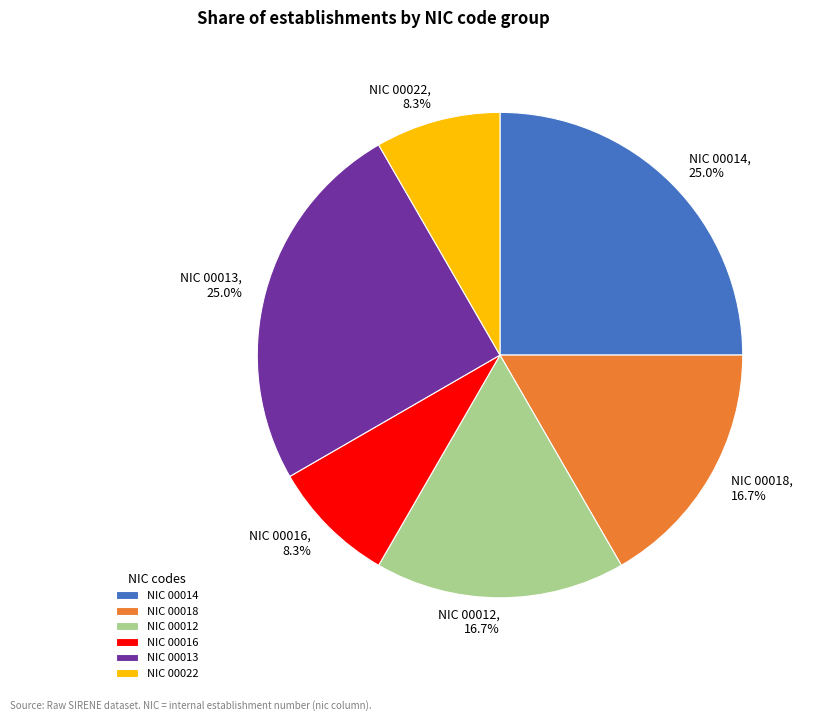

What portion of the pie excludes NIC 00018?

83.3%